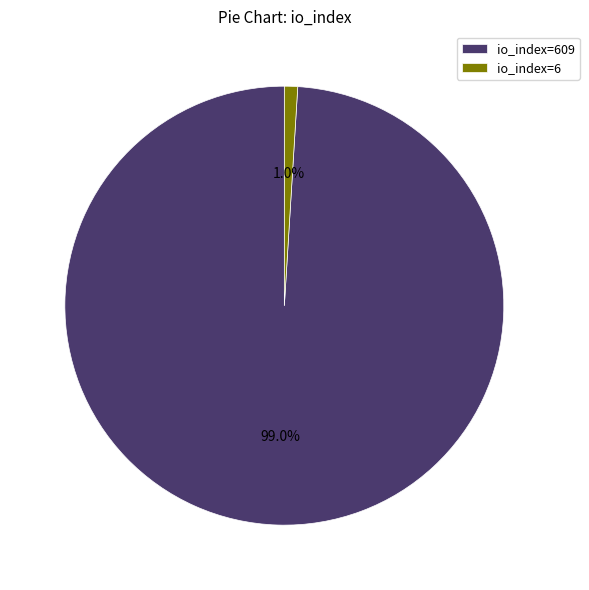

Which category has the biggest portion of the pie?

io_index=609